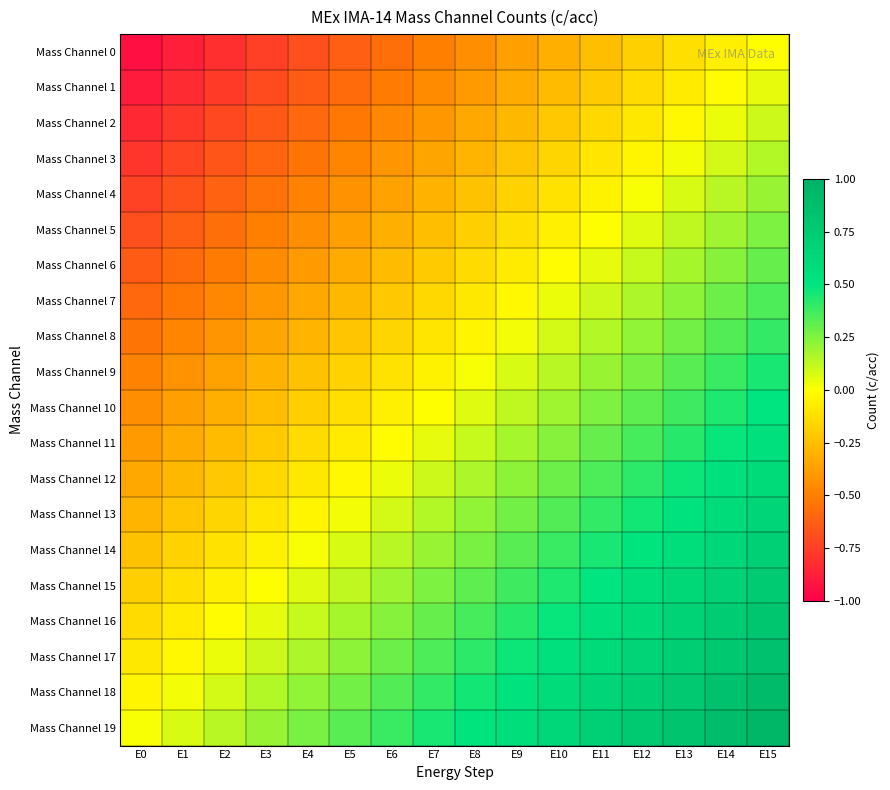

What is the difference between the highest and lowest values at E5?

0.9